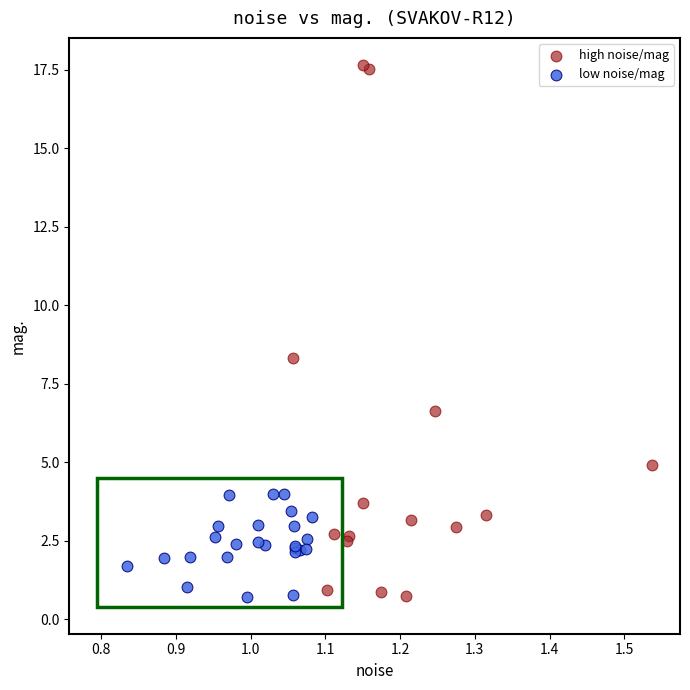

Which series reaches the maximum Y coordinate?

high noise/mag